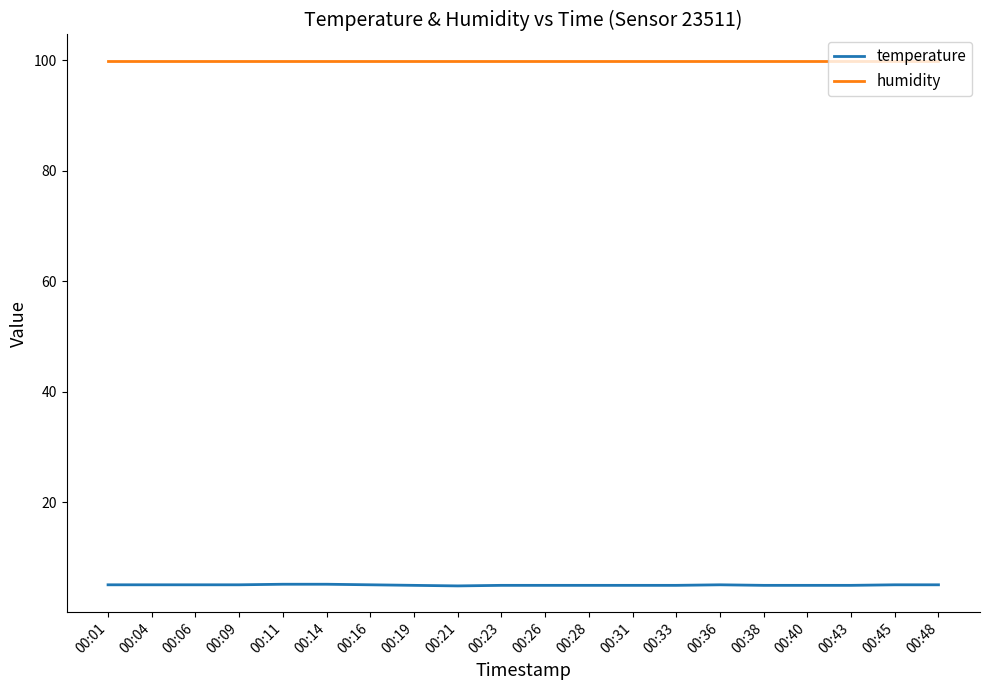

Which series has the largest range (max minus min)?

temperature